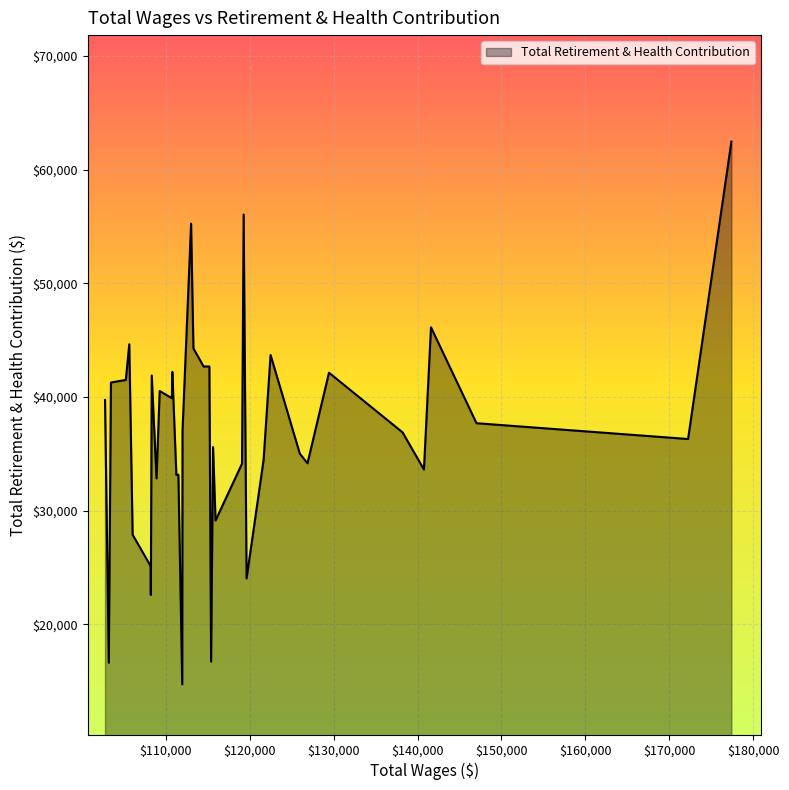

What is the minimum value shown in the chart?

14716